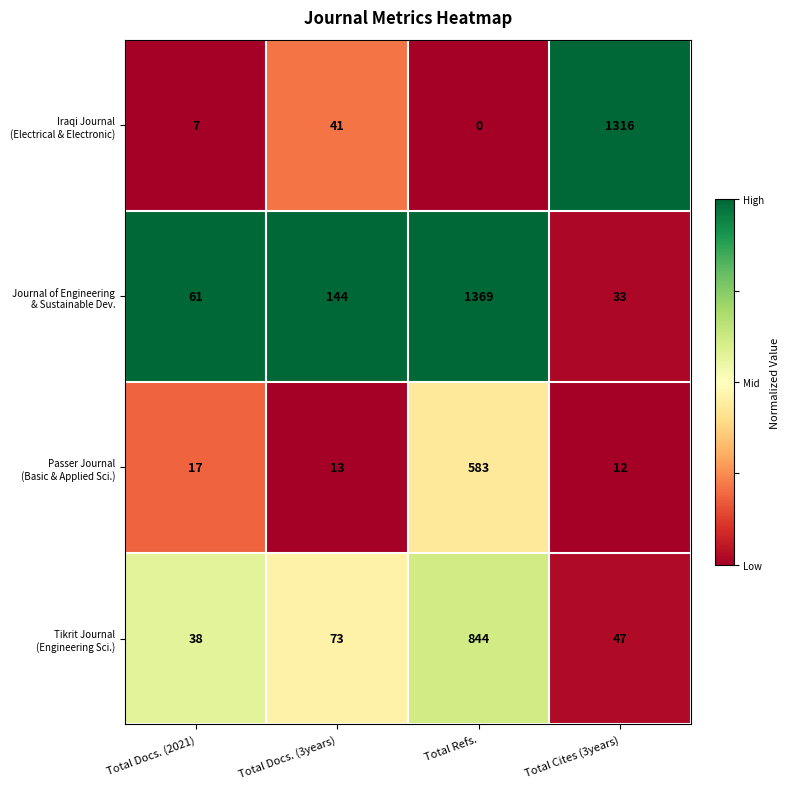

What is the total value across all series at Total Cites (3years)?

1408